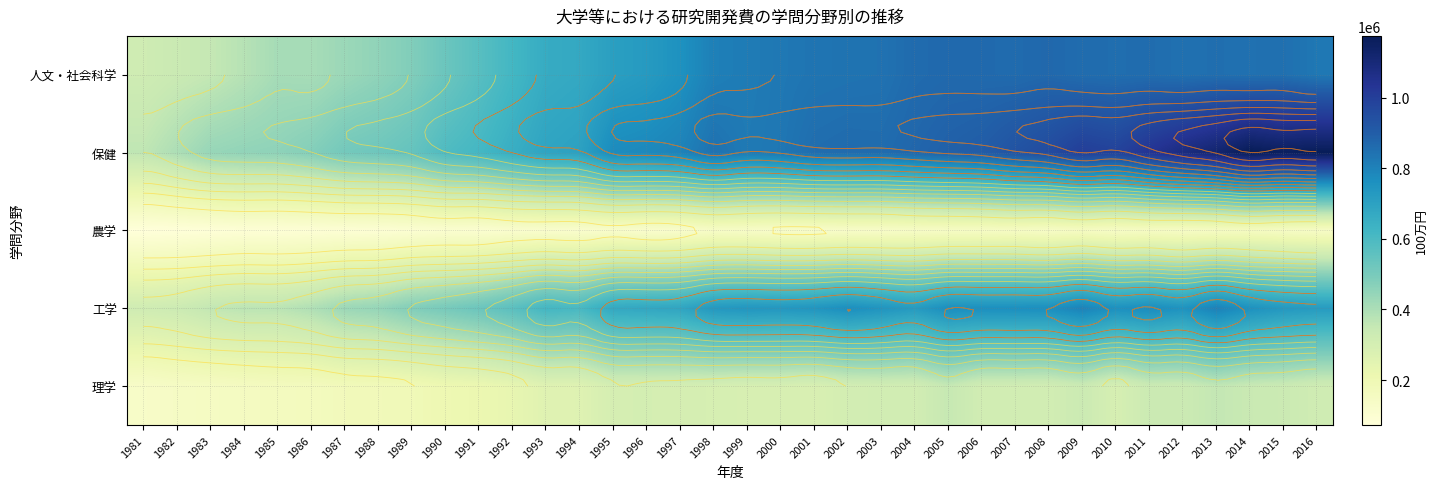

At which category is the sum across all series the highest?

2013